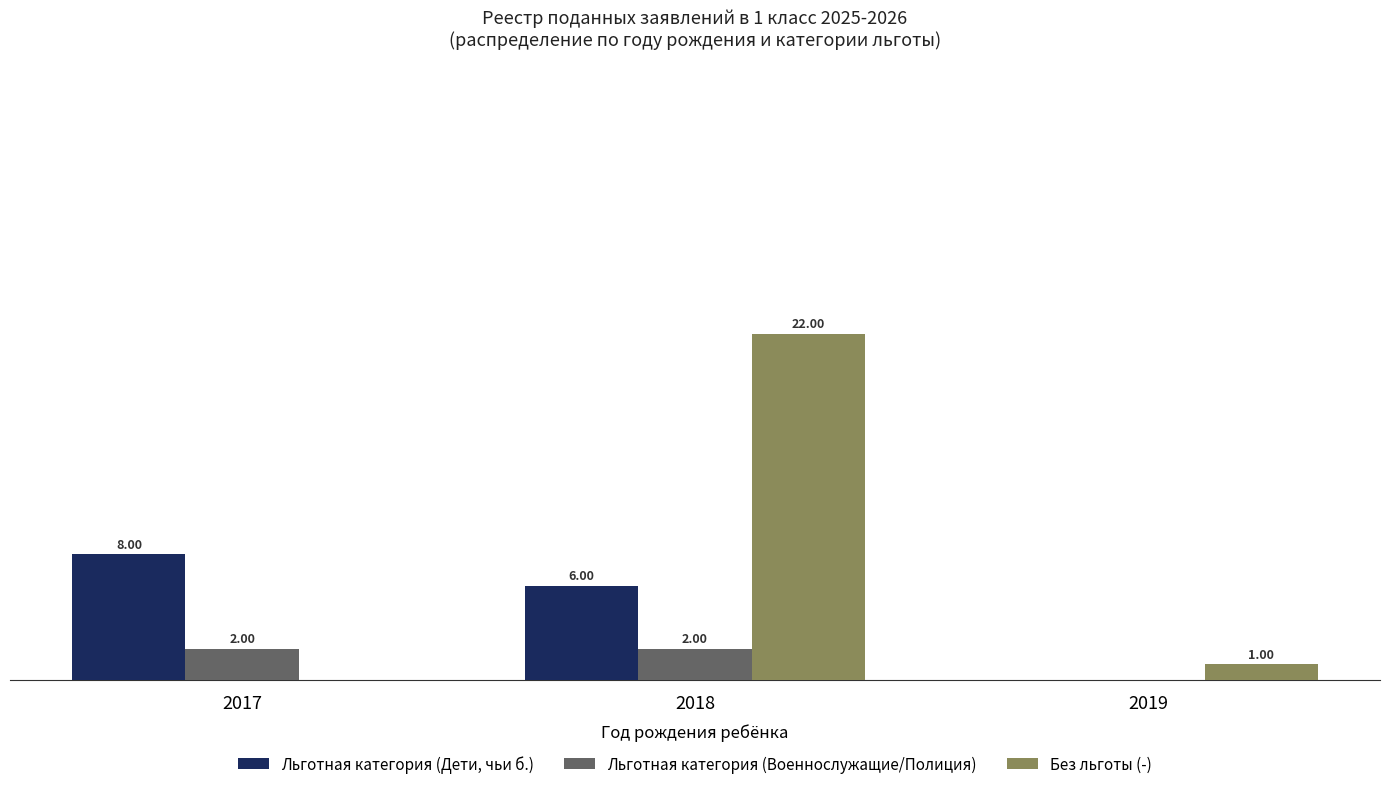

Between 2018 and 2019, which series saw the biggest shift?

Без льготы (-)